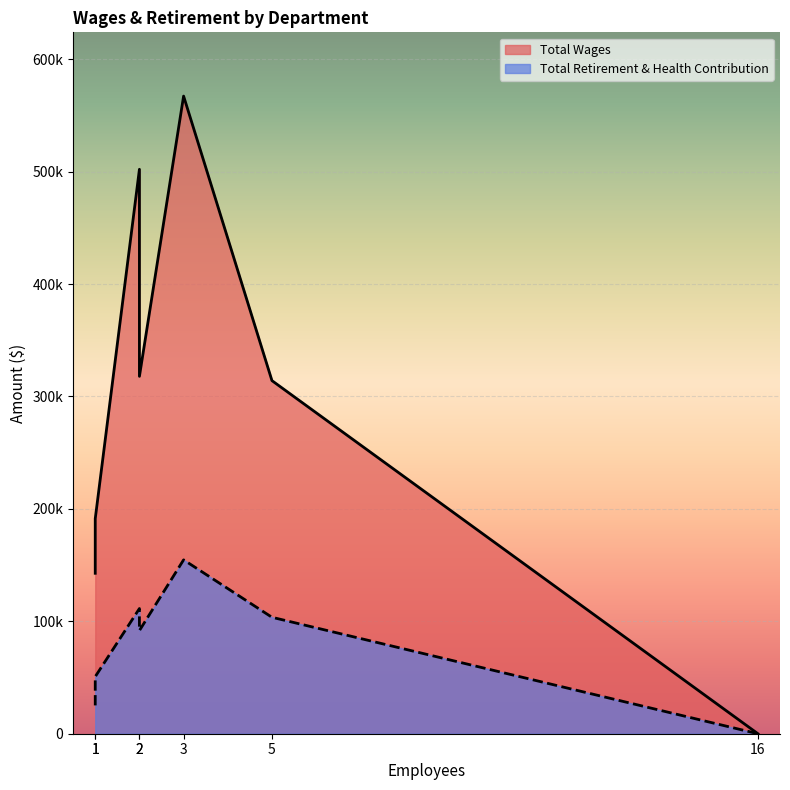

How many data points does each series have?

7